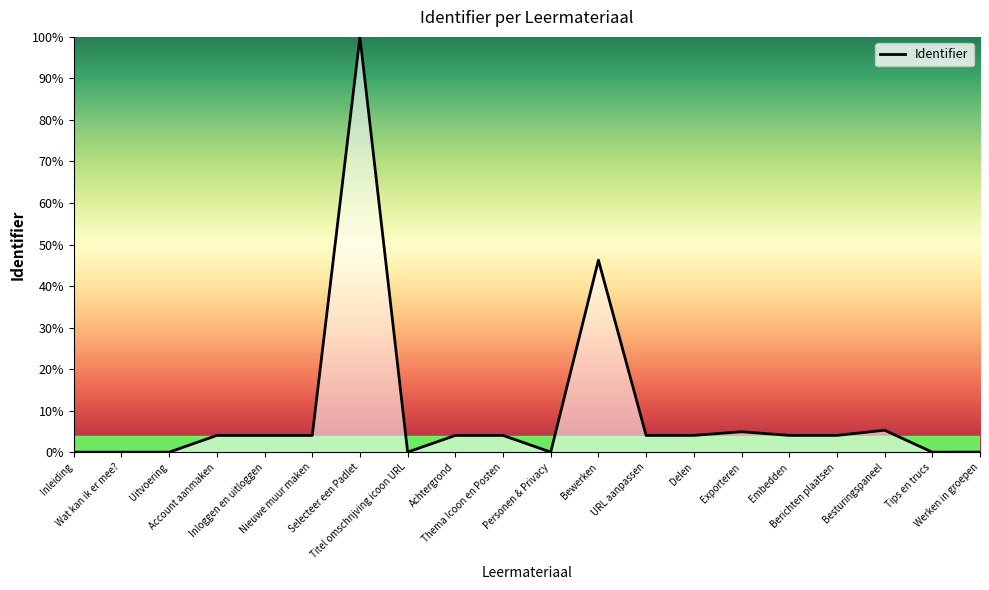

The value at Selecteer een Padlet is 100.0. True or false?

True